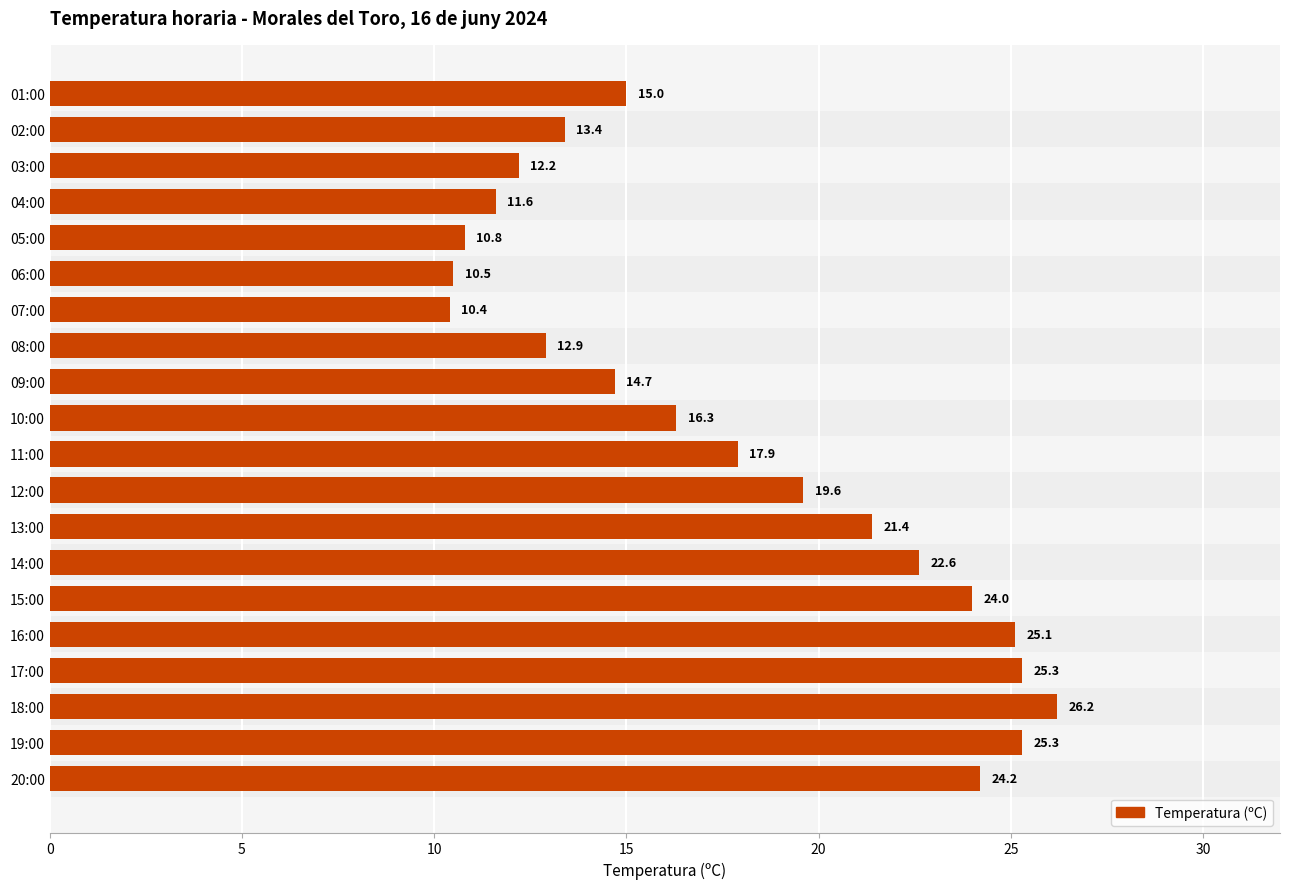

Does the chart contain stacked bars?

No